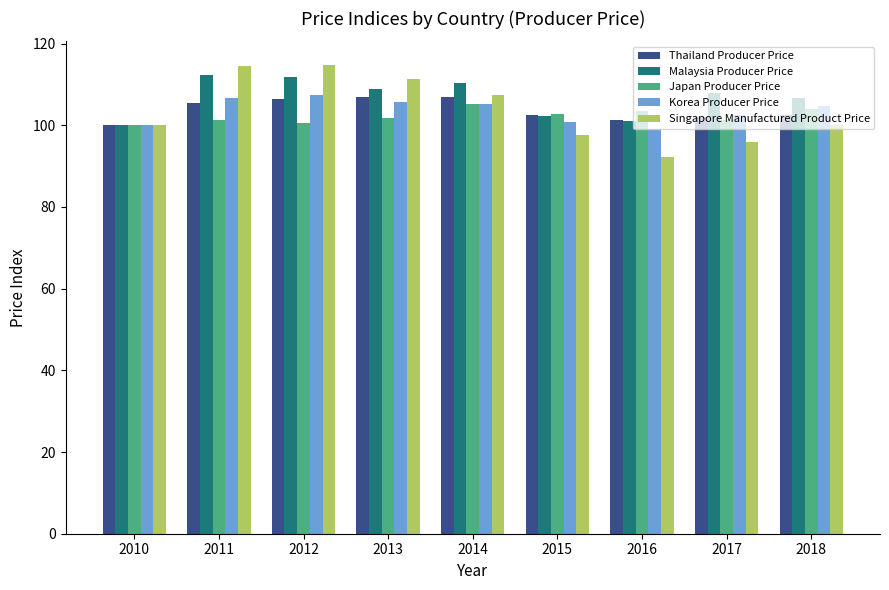

Is the value of Malaysia Producer Price at 2015 greater than the value of Thailand Producer Price at 2013?

No